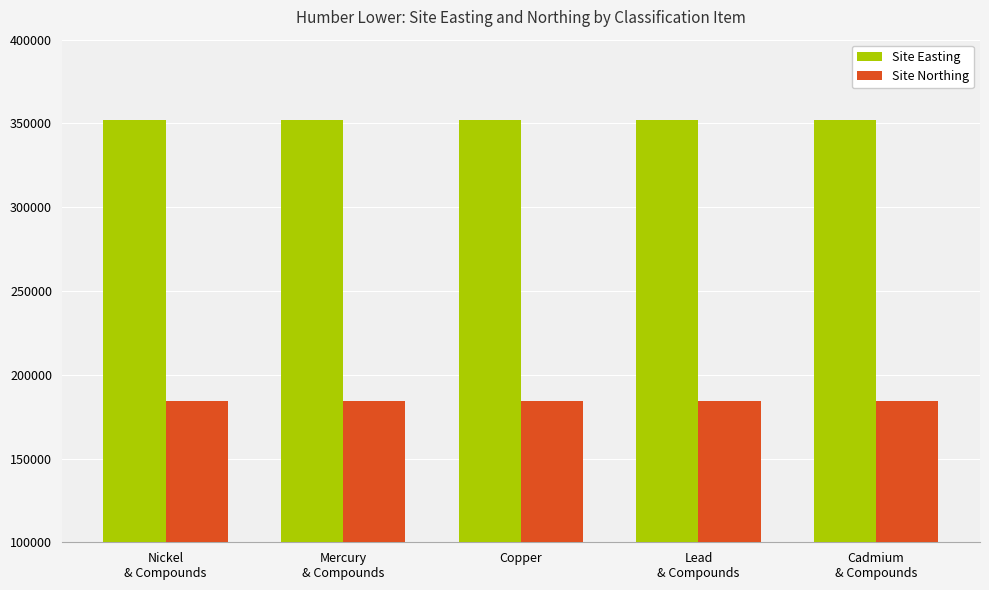

Does the chart contain any negative values?

No